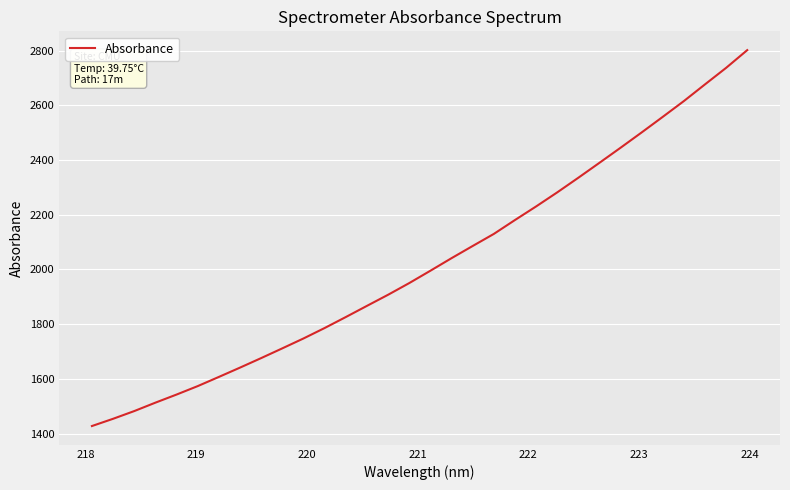

How many series are shown in this chart?

1